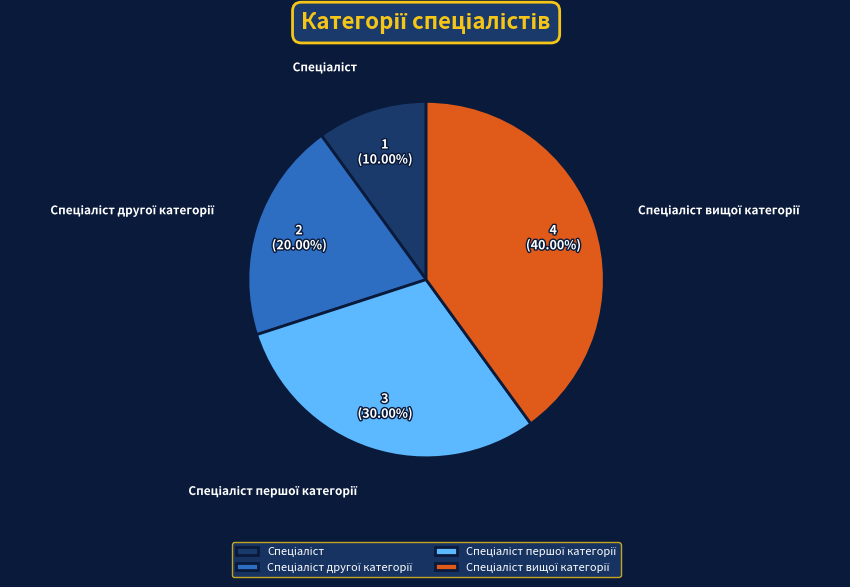

How many segments does this pie chart have?

4